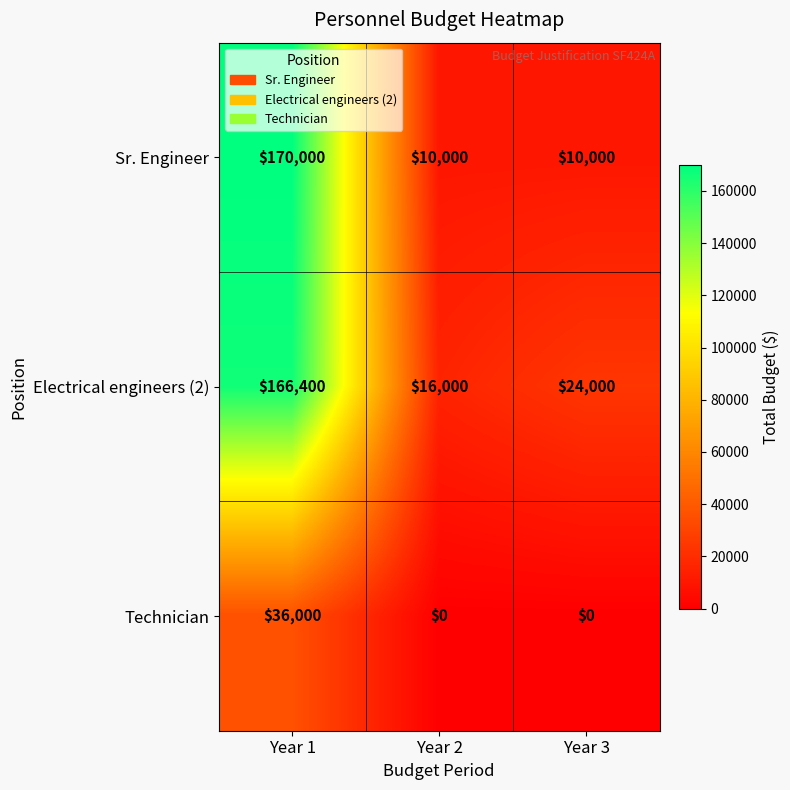

Rank the series at Year 3 from lowest to highest value.

Technician, Sr. Engineer, Electrical engineers (2)